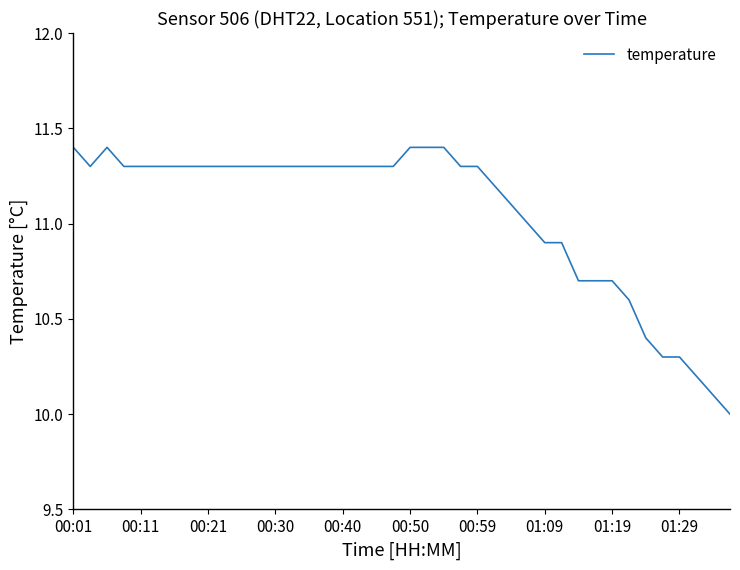

What is the difference between the maximum and minimum values?

1.4